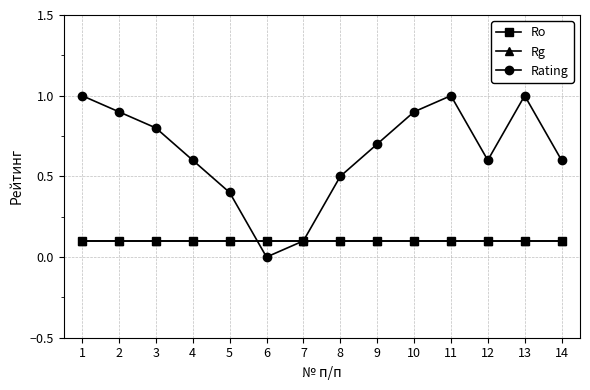

Reading left to right, list all the values displayed in this chart.

Ro: 0.1	0.1	0.1	0.1	0.1	0.1	0.1	0.1	0.1	0.1	0.1	0.1	0.1	0.1
Rg: 0.1	0.1	0.1	0.1	0.1	0.1	0.1	0.1	0.1	0.1	0.1	0.1	0.1	0.1
Rating: 1.0	0.9	0.8	0.6	0.4	0.0	0.1	0.5	0.7	0.9	1.0	0.6	1.0	0.6